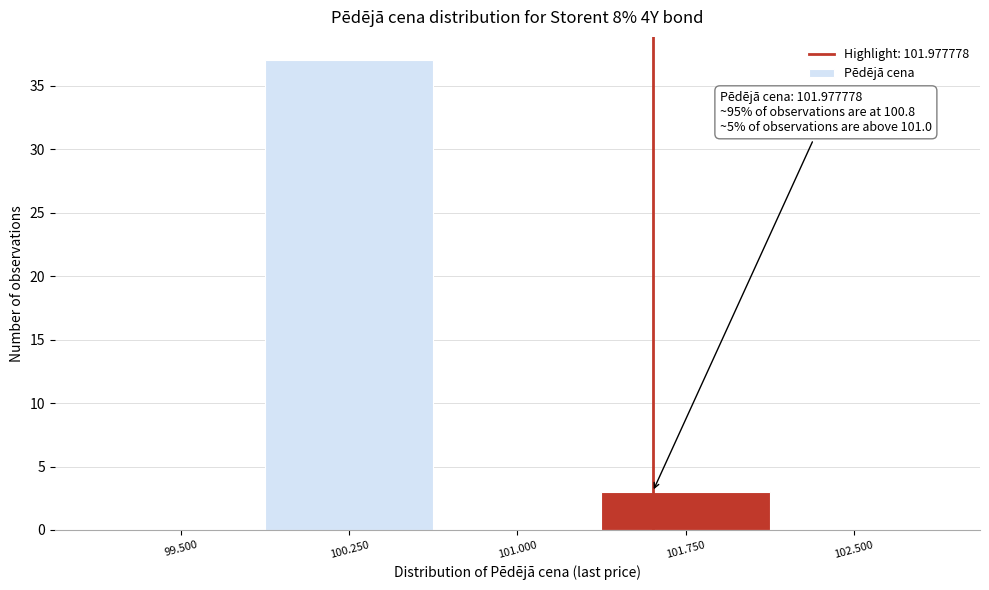

Reading left to right, what are all the values shown in this chart?

99.500=0	100.250=37	101.000=0	101.750=3	102.500=0